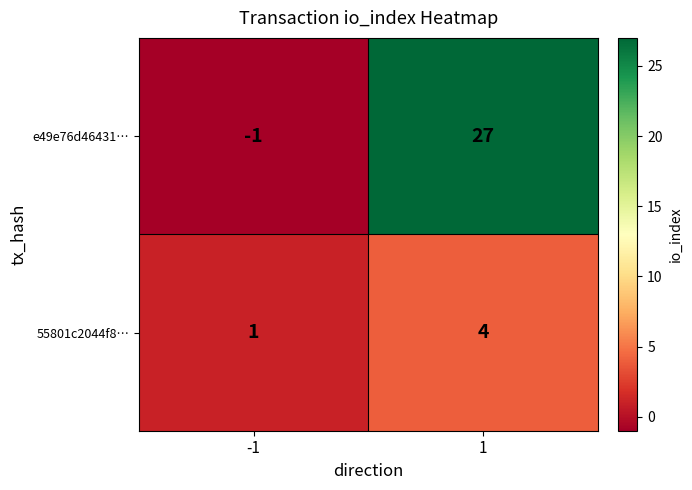

What is the average value of the e49e76d46431… series?

13